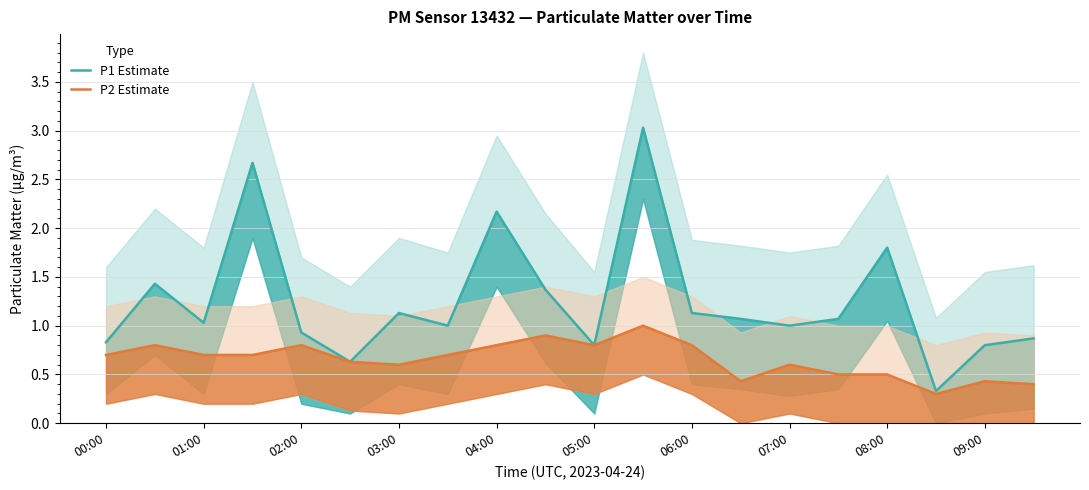

Is it true that P1 Estimate equals 0.3 at 07:00?

False